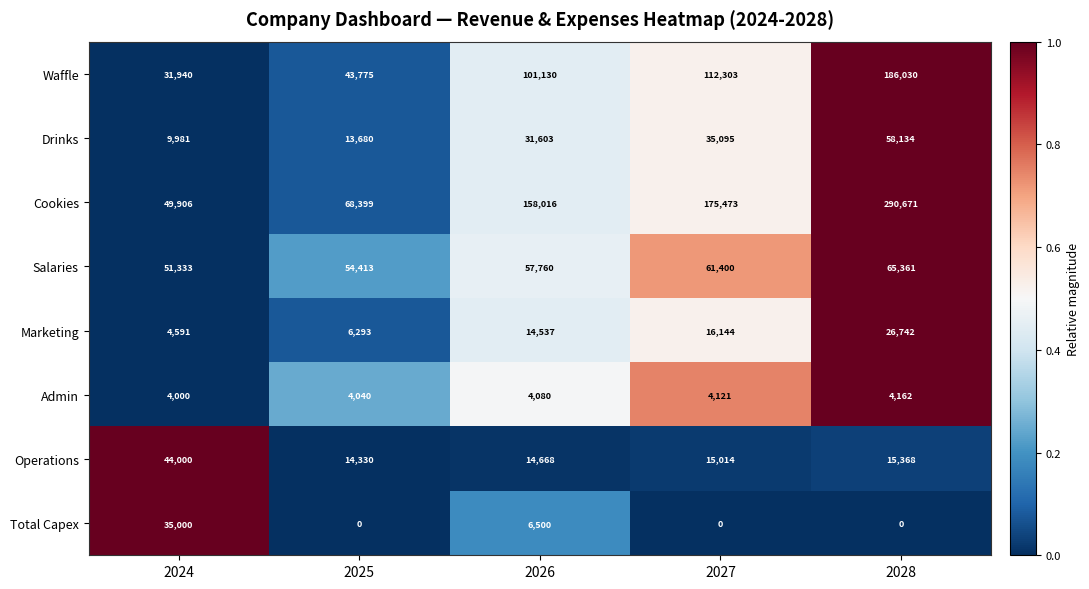

What is the difference between the maximum and second lowest values in the Salaries series?

10948